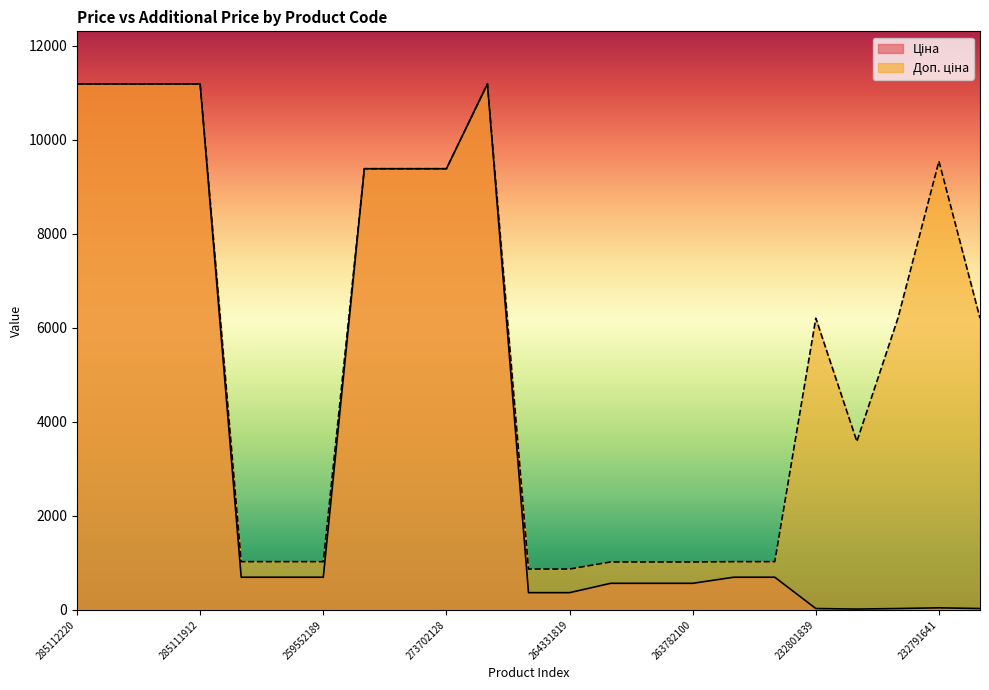

The Ціна series shows 5448.6 at 273702128. True or false?

False